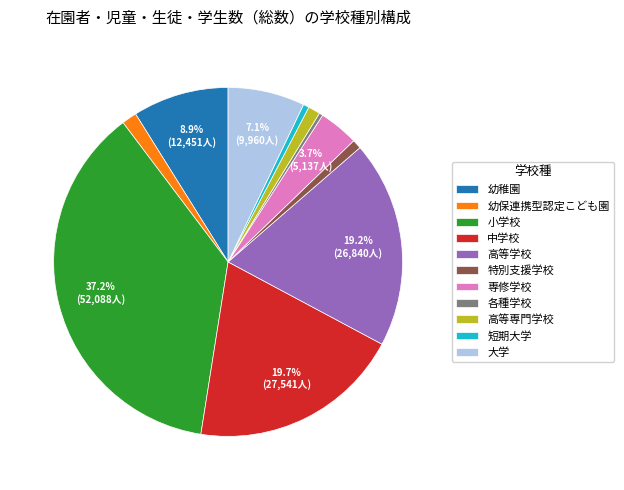

The 特別支援学校 slice represents 12% of the pie. True or false?

False